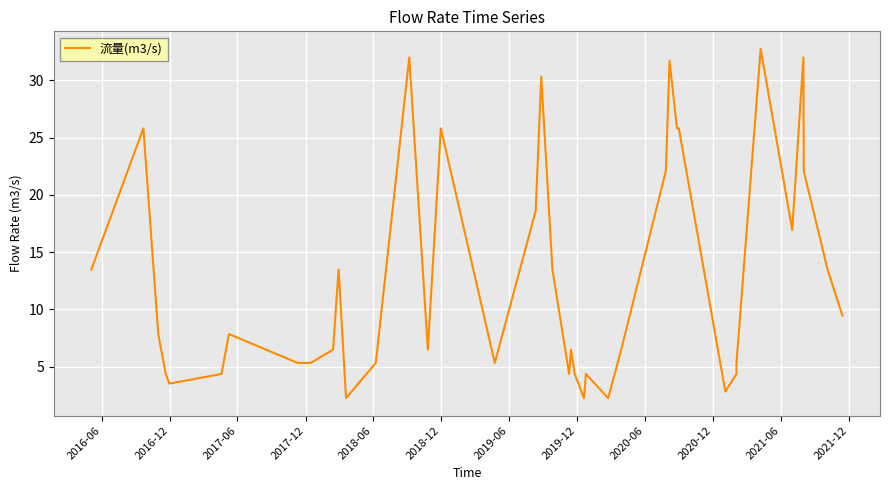

Is this an area chart (filled region under the line)?

No